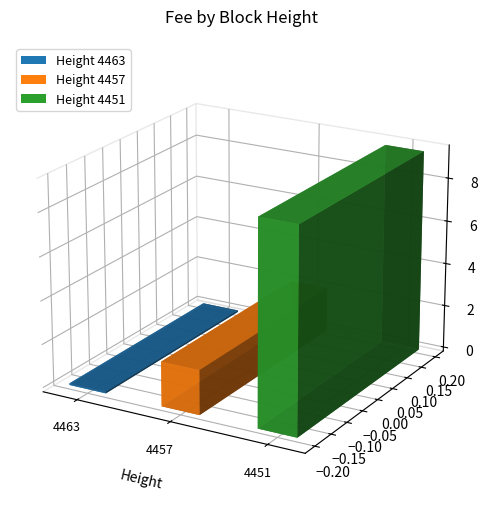

Reading left to right, list all the values displayed in this chart.

4463=0.1	4457=2.1	4451=9.3